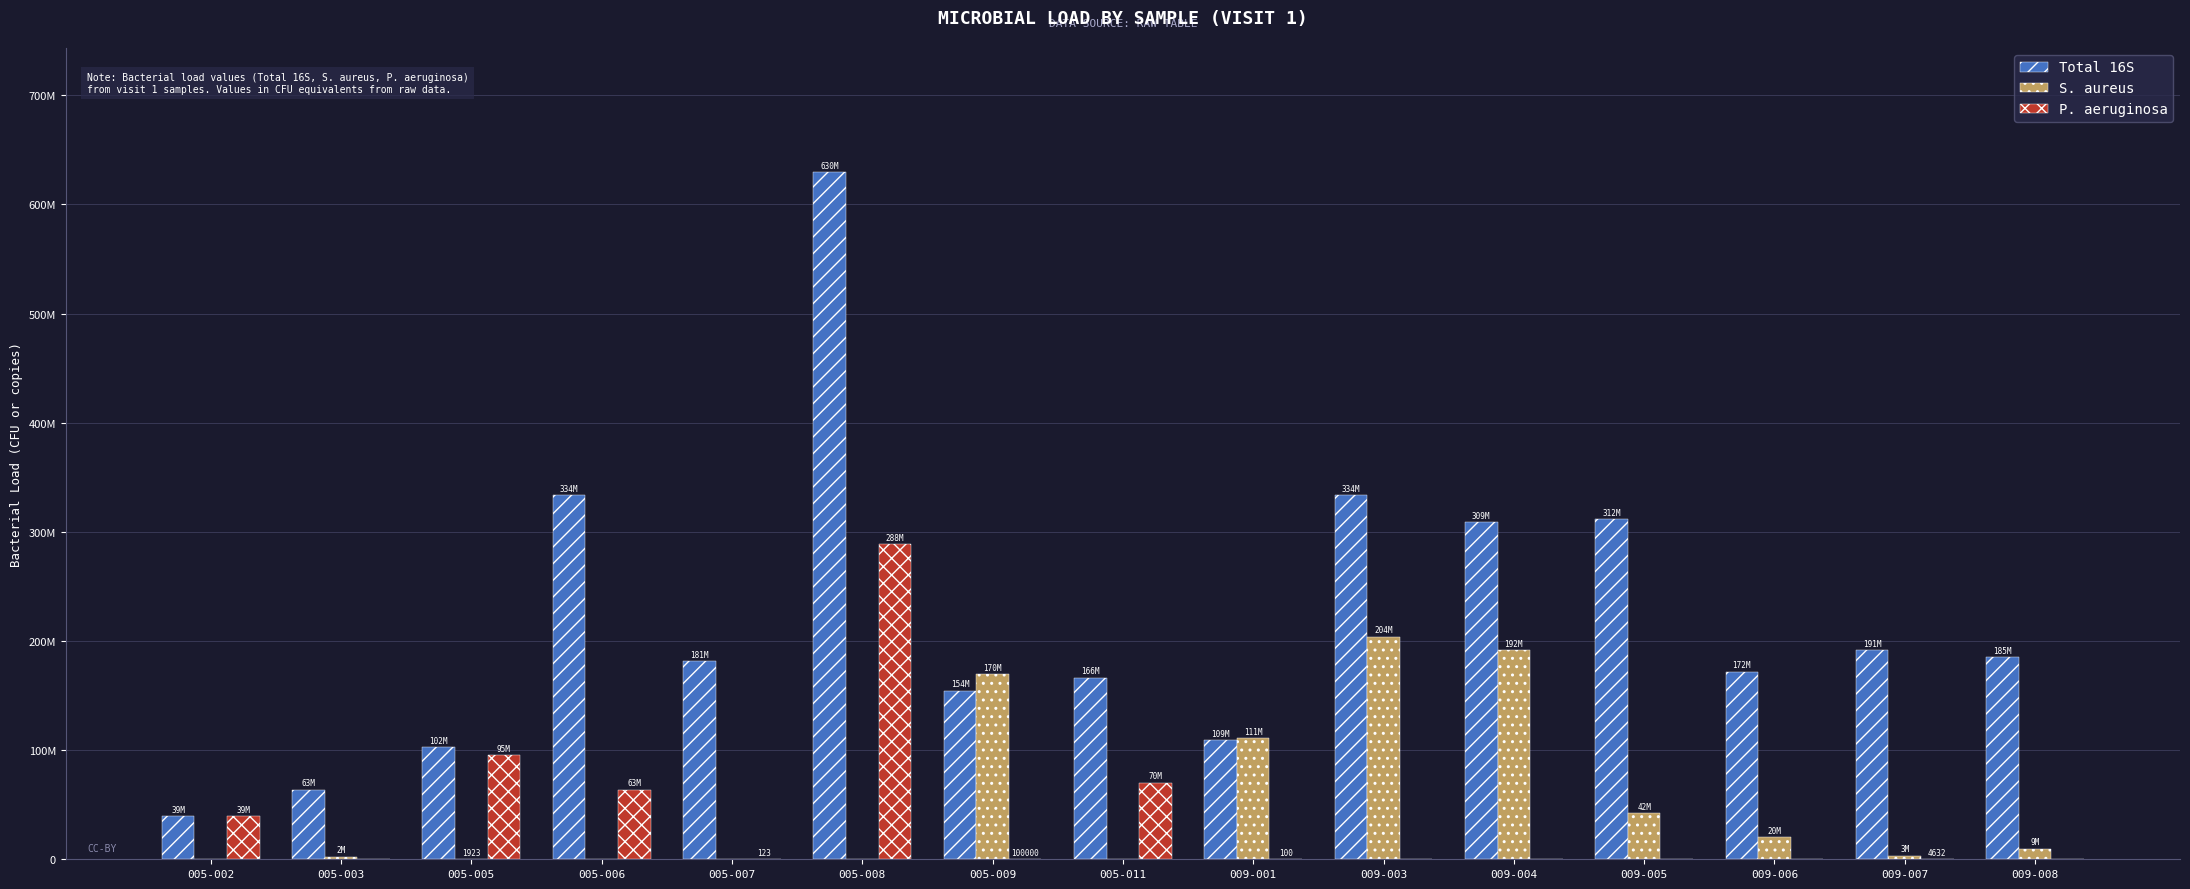

Does the chart contain stacked bars?

No